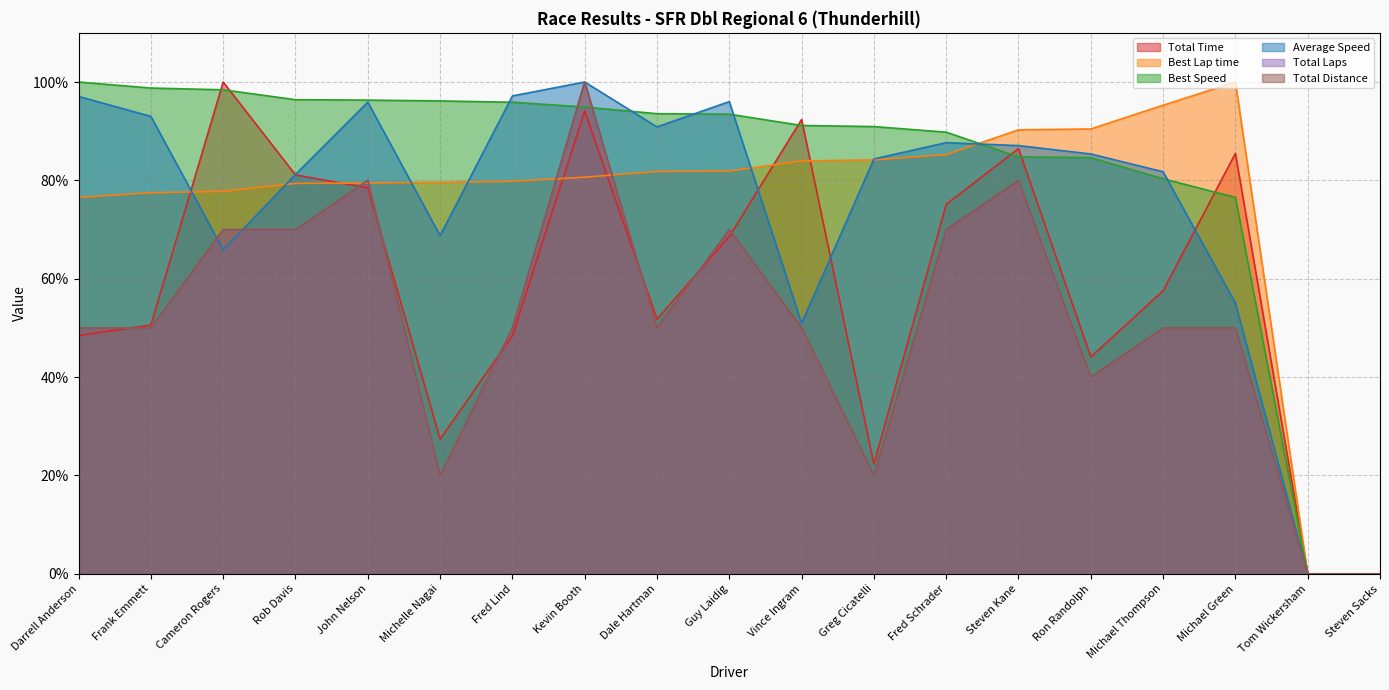

True or false: Best Lap time has more than 2 interior local peaks.

False